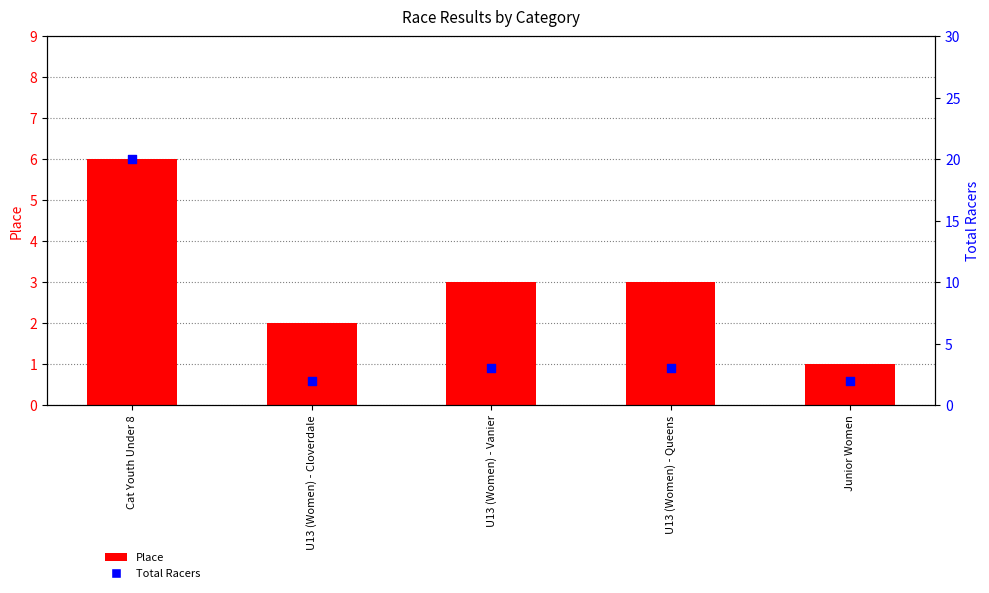

What is the total value across all series at U13 (Women) - Vanier?

6